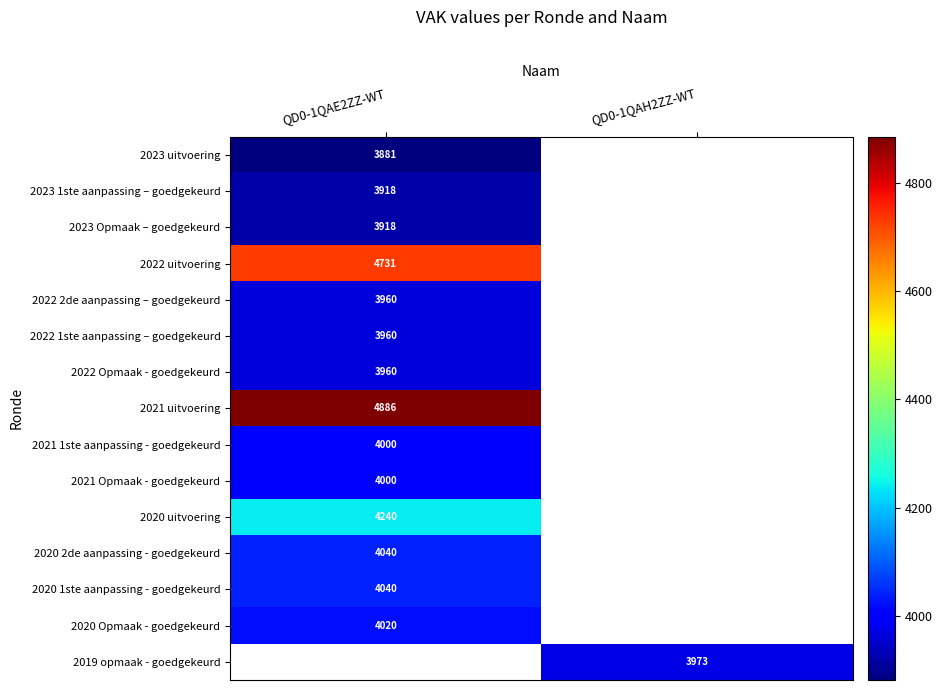

What is the difference between the highest and lowest values at QD0-1QAE2ZZ-WT?

1005.0